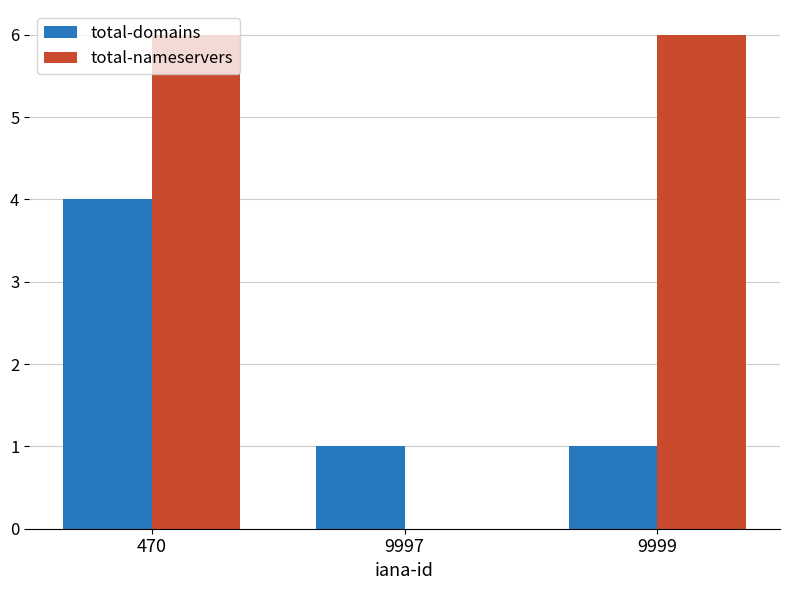

Is the value of total-nameservers at 470 greater than the value of total-domains at 9999?

Yes